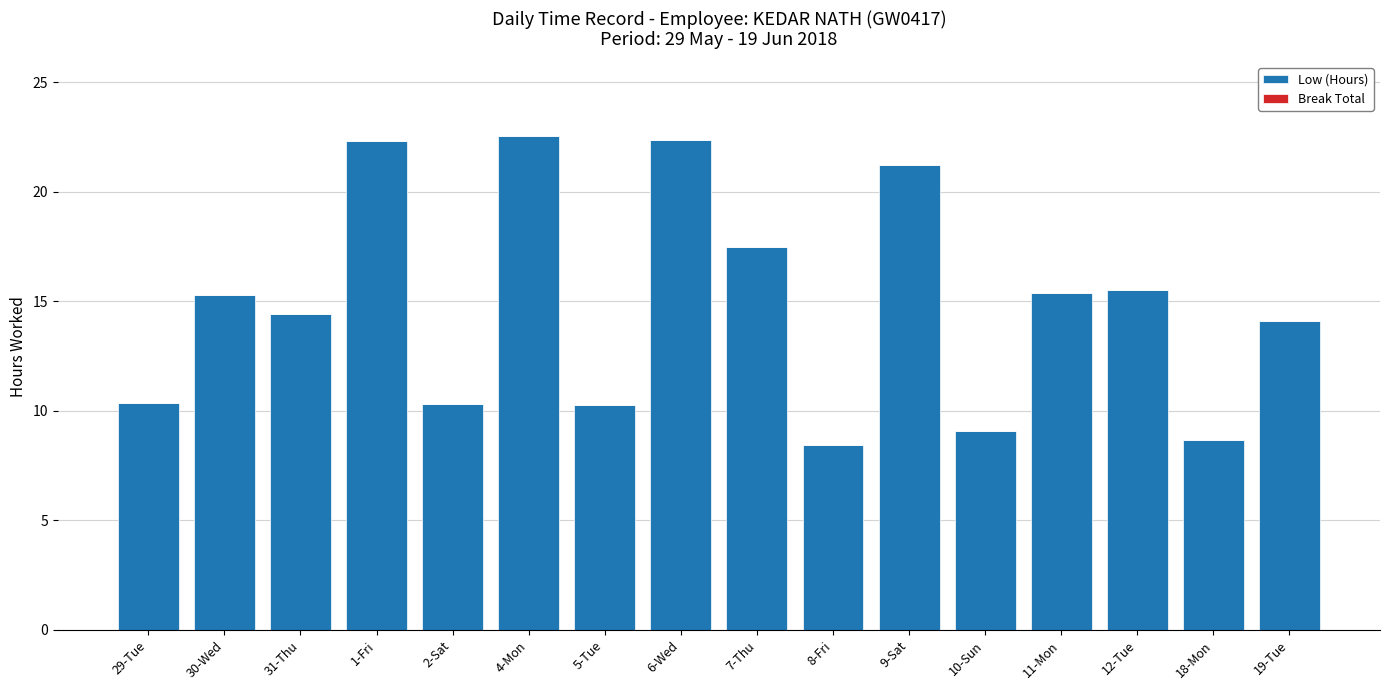

What position from the left is 31-Thu?

3